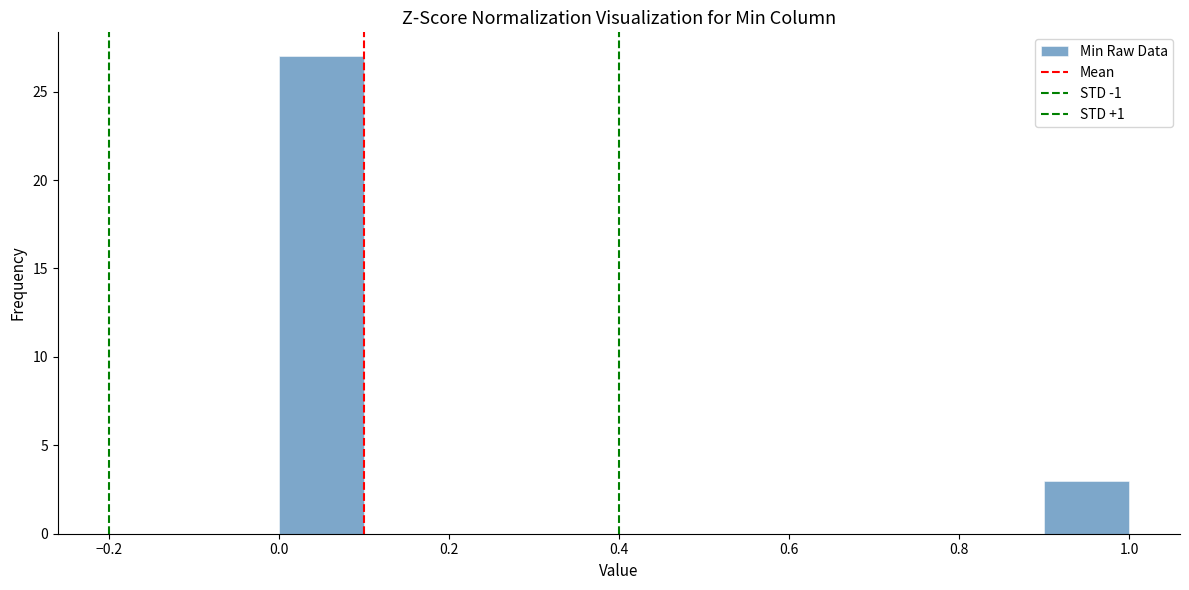

Reading left to right, list every bar in this chart as the range it spans on the x-axis followed by its height. The values are not printed on the chart, so give them approximately, as read against the axis.

0.0 to 0.1: 27
0.1 to 0.2: 0
0.2 to 0.3: 0
0.3 to 0.4: 0
0.4 to 0.5: 0
0.5 to 0.6: 0
0.6 to 0.7: 0
0.7 to 0.8: 0
0.8 to 0.9: 0
0.9 to 1.0: 3